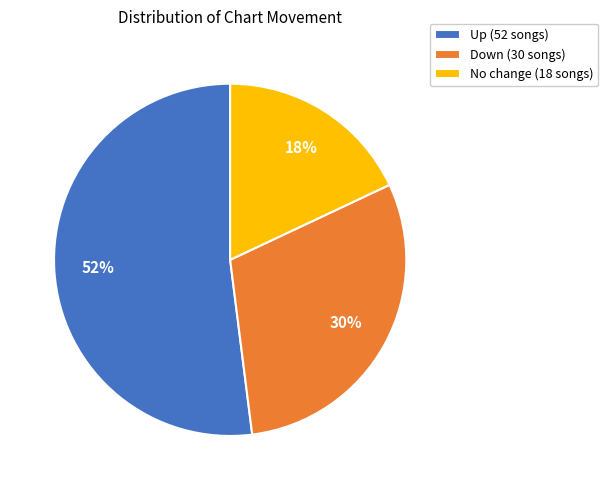

Does any single category account for the majority?

Yes